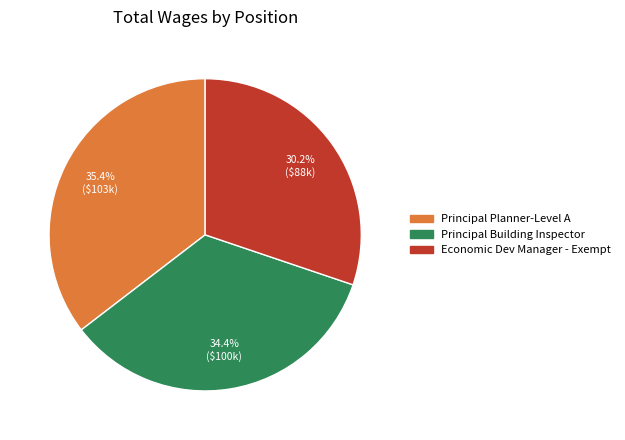

To the nearest percent, what percentage of the pie is Principal Building Inspector?

34%